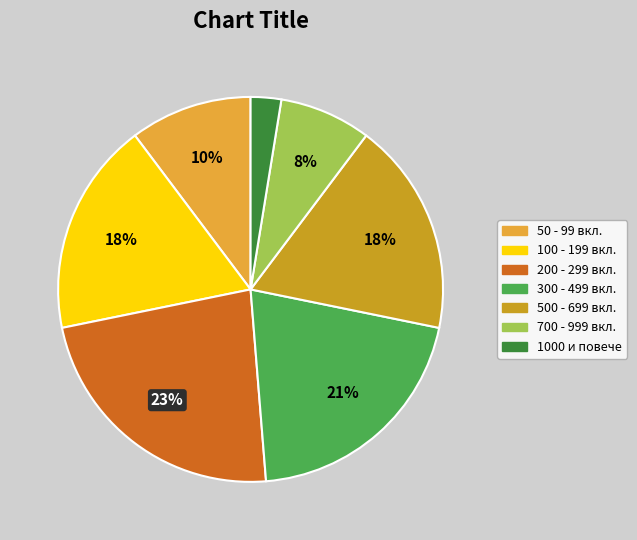

To the nearest percent, what is the average slice percentage?

14%